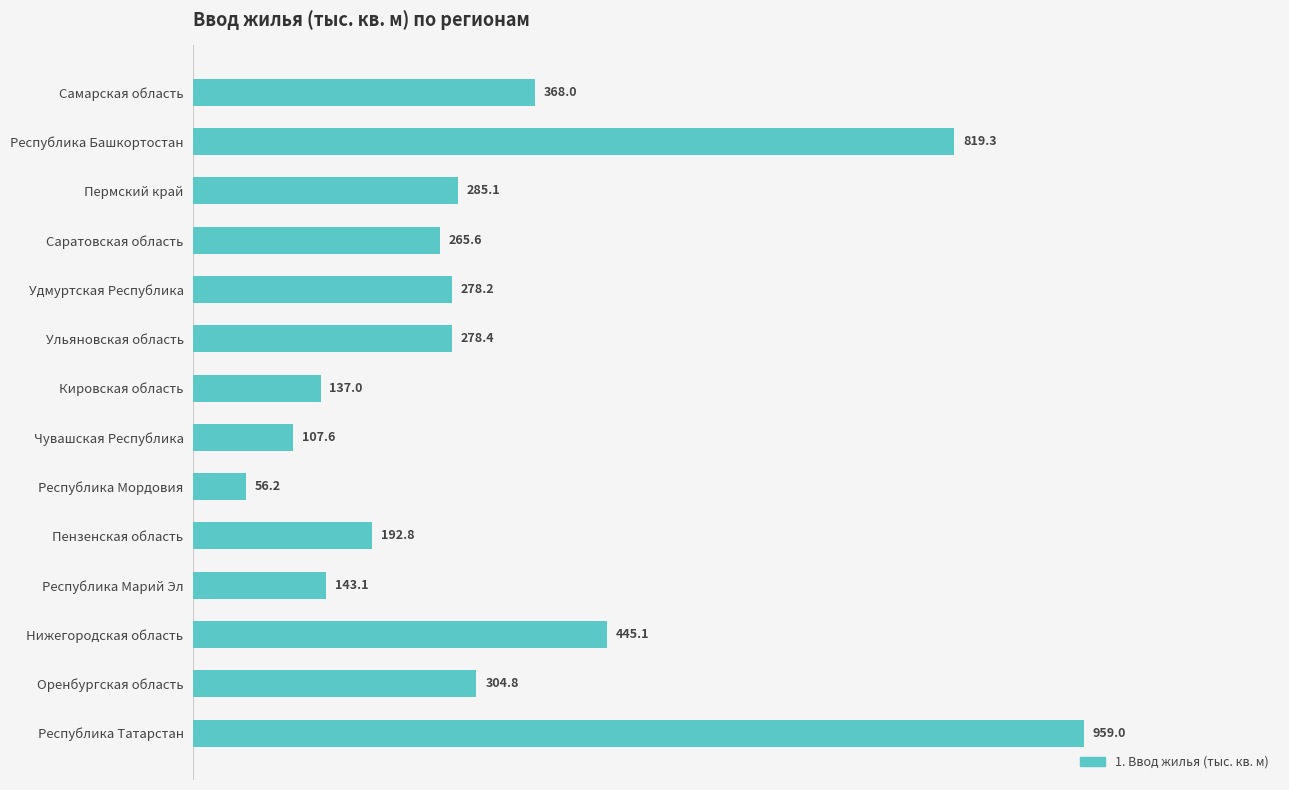

Which label corresponds to the largest value in the chart?

Республика Татарстан